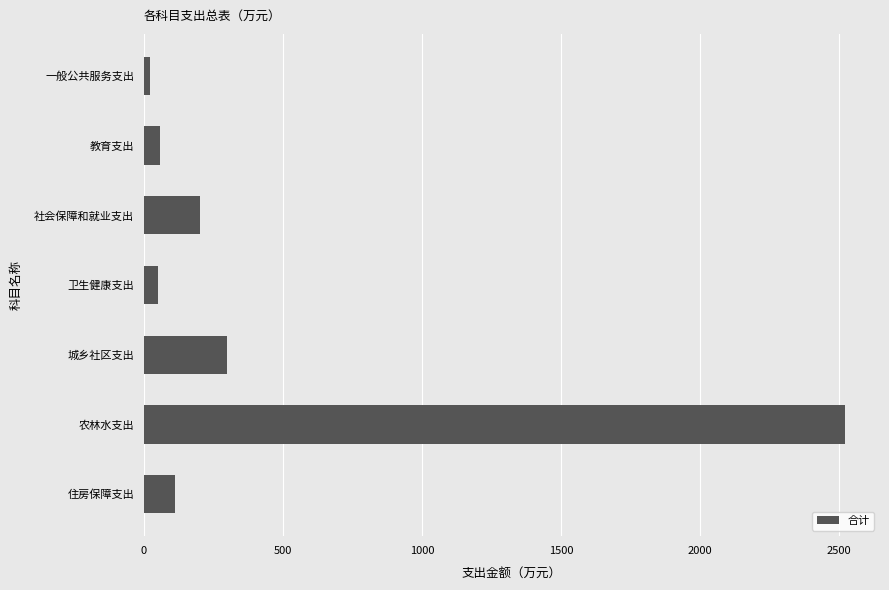

Where is the data nearest to the value 1270?

城乡社区支出